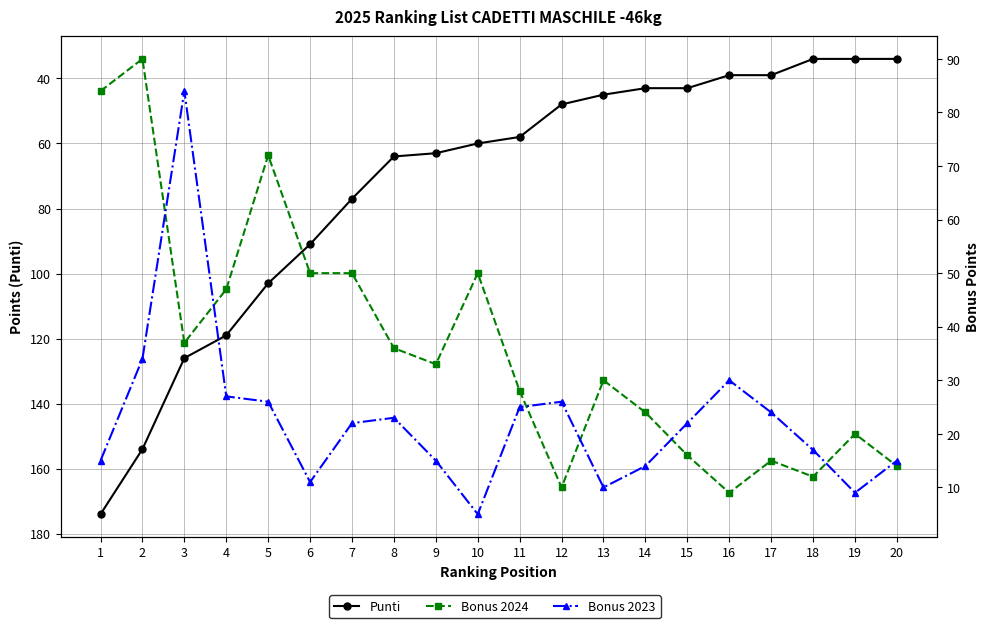

True or false: Bonus 2024 has a value of 5 at 16.

False